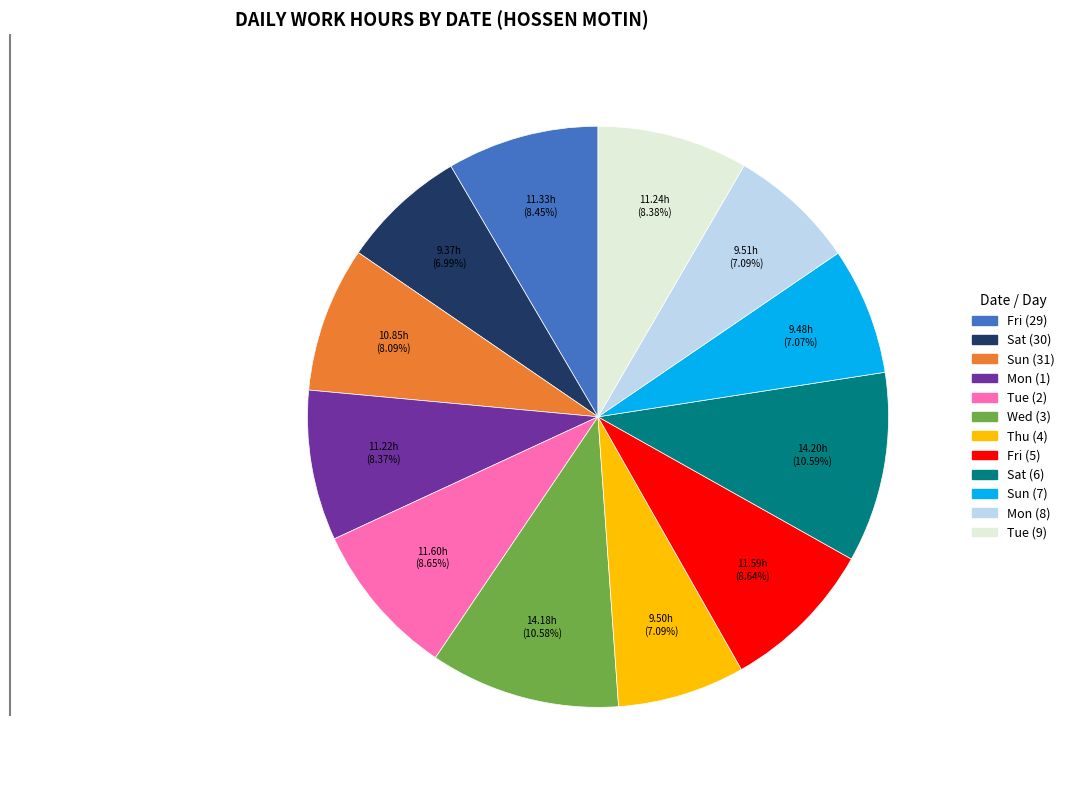

What percentage is the Tue (9) slice, to the nearest percent?

8%